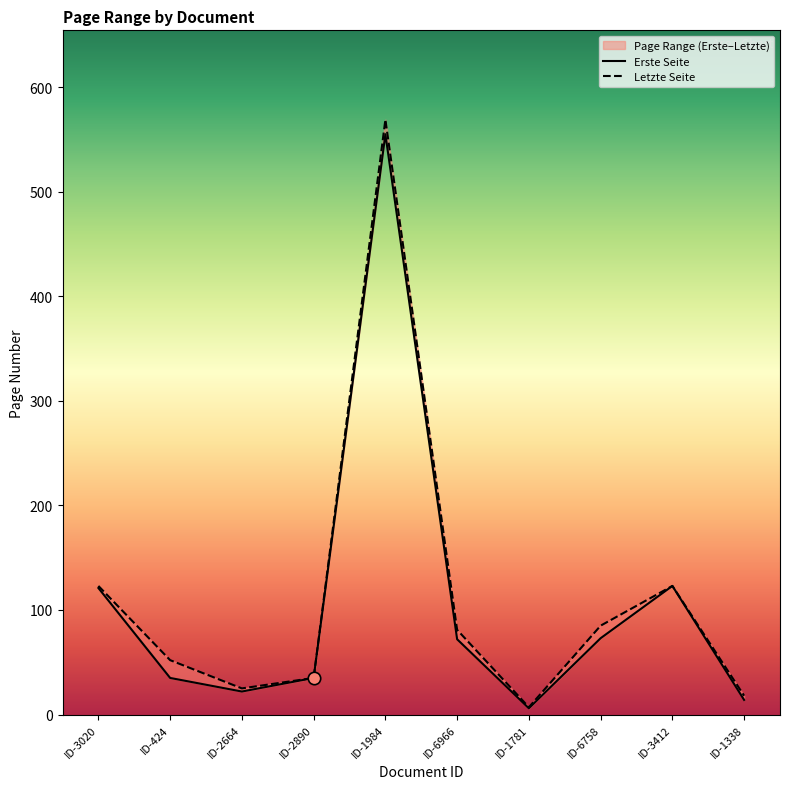

What is the total value across all series at ID-2664?

47